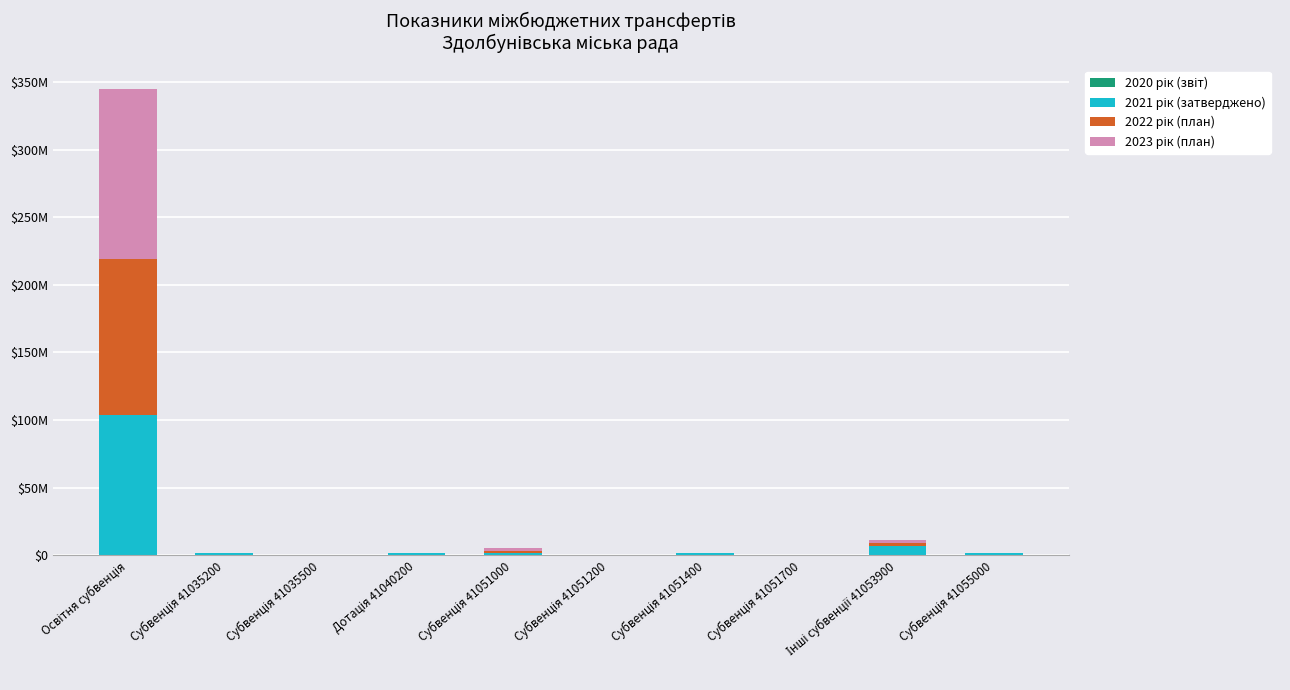

The 2023 рік (план) series shows 48988227 at Субвенція 41035500. True or false?

False